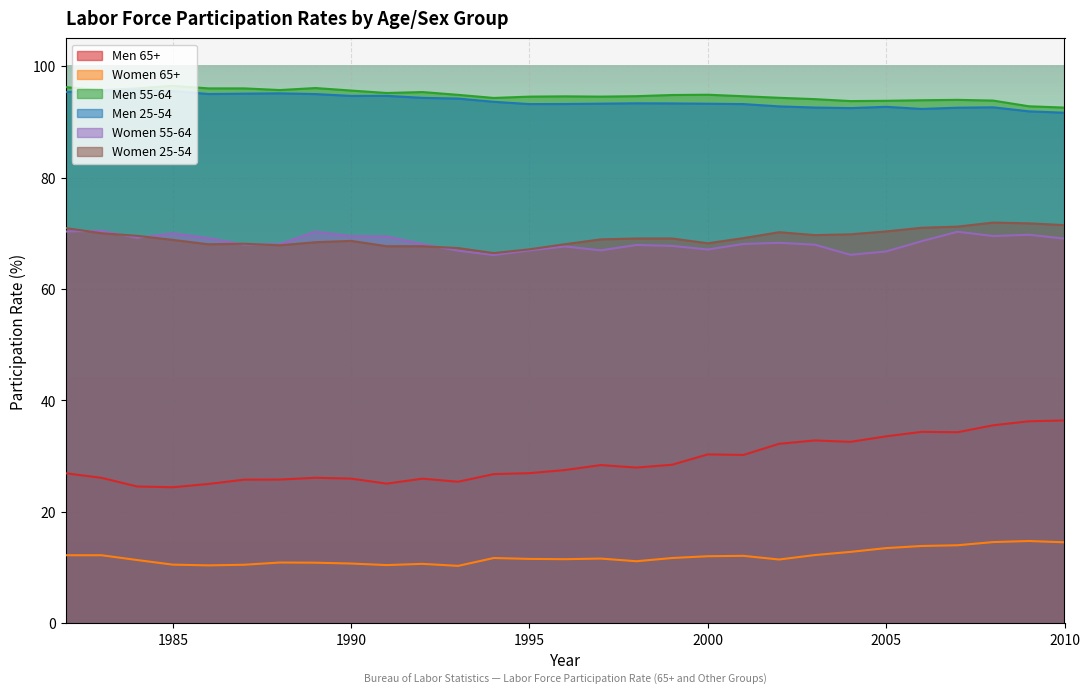

True or false: Women 65+ has a value of 10.5 at 1985.

True